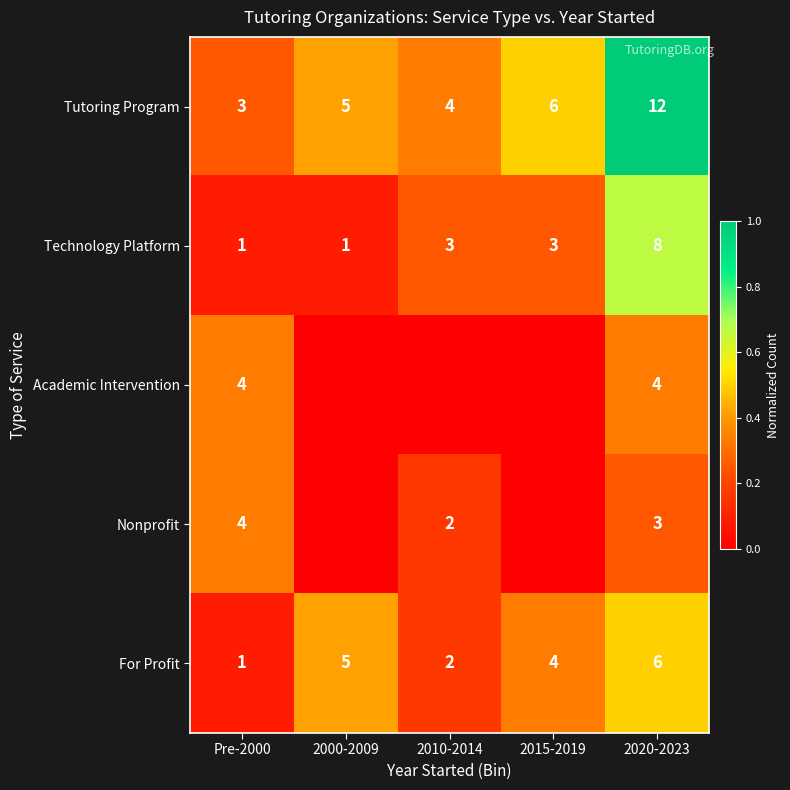

True or false: For Profit has a value of 5 at 2000-2009.

True